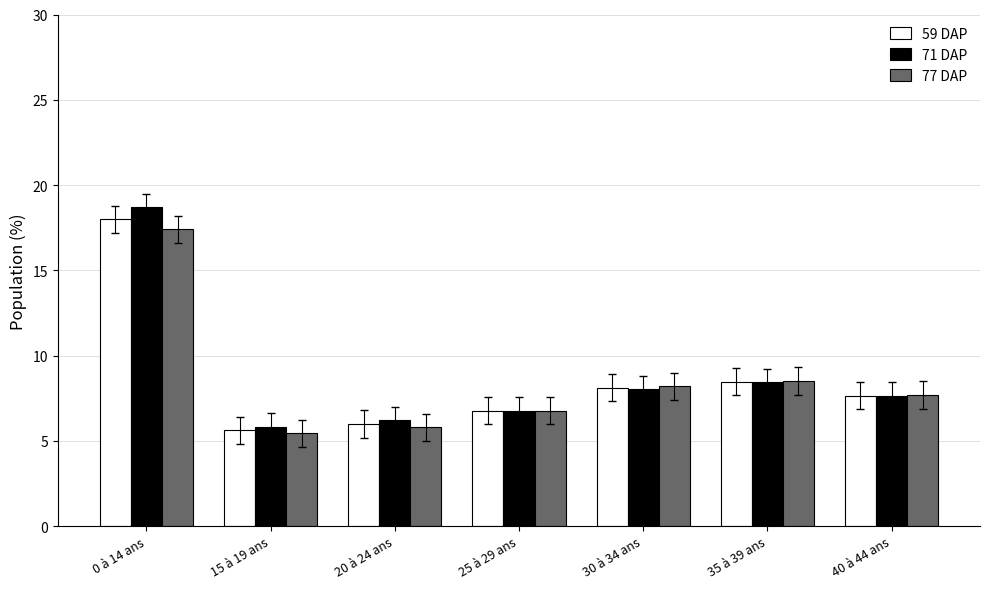

The 59 DAP series shows 1.7 at 35 à 39 ans. True or false?

False